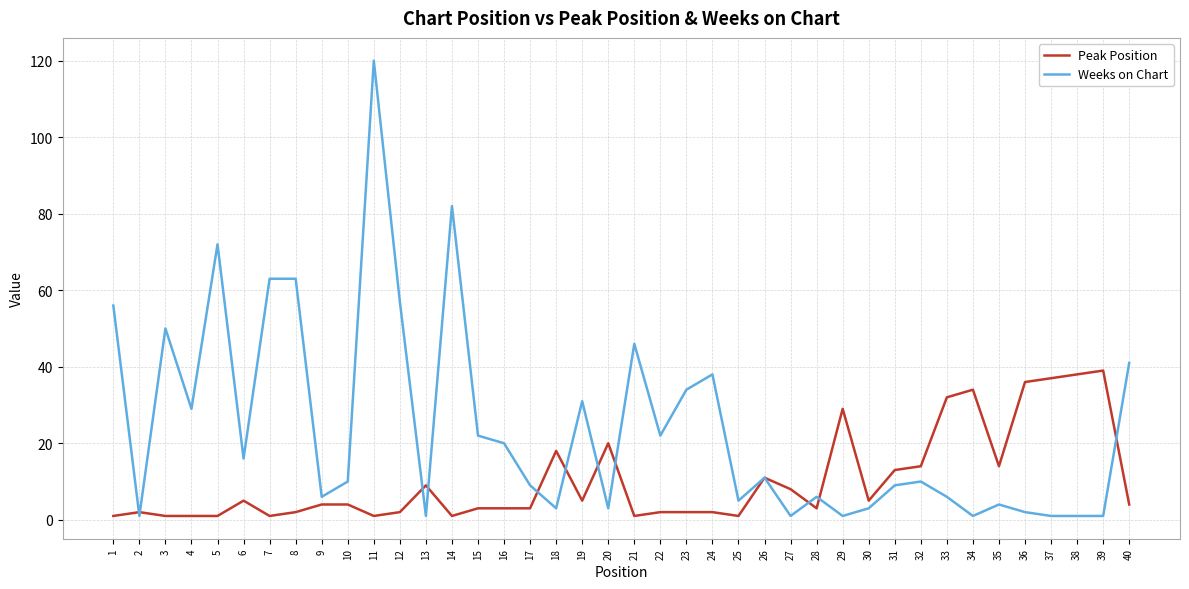

Which series has the largest total across all categories?

Weeks on Chart